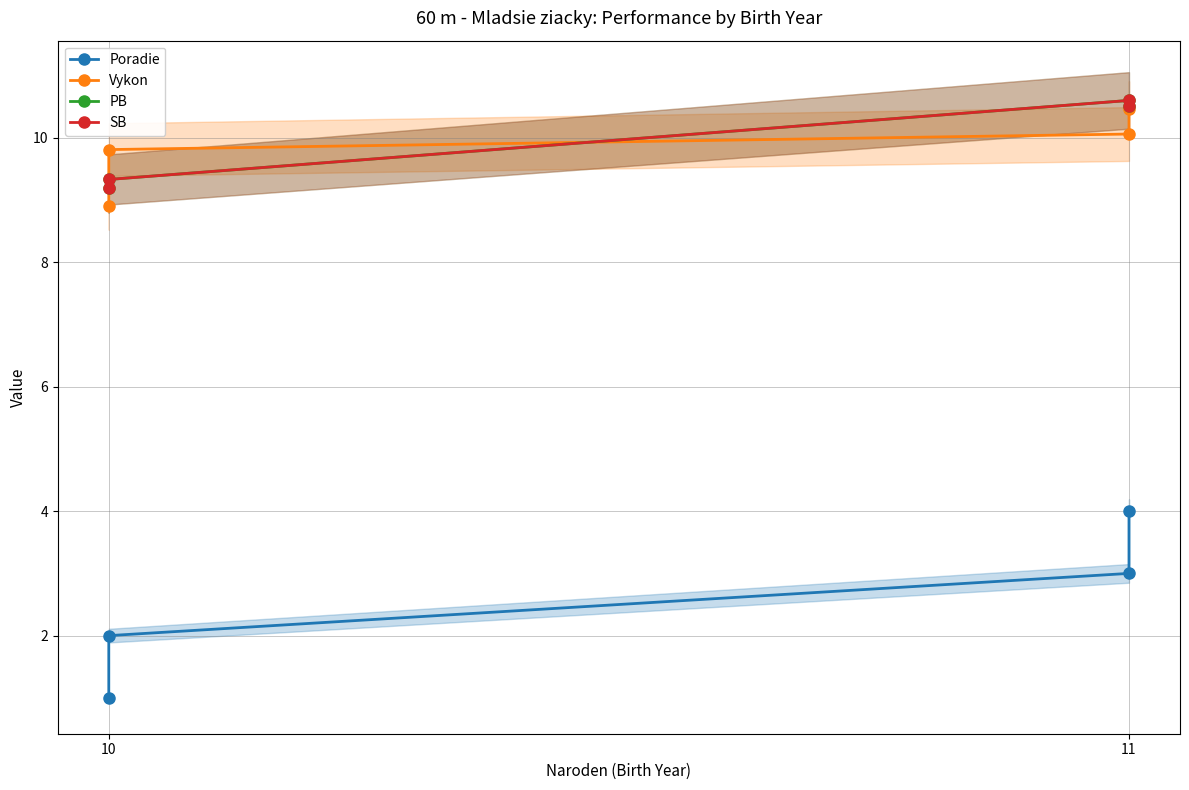

Rank the series by their maximum value, from lowest to highest.

Poradie, Vykon, PB, SB